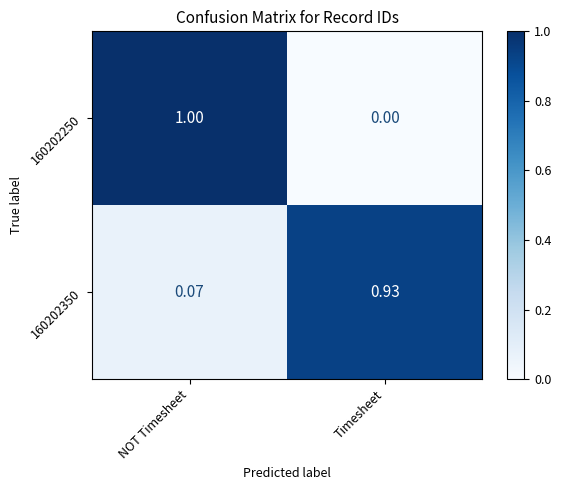

At which label does 160202250 reach its peak?

NOT Timesheet